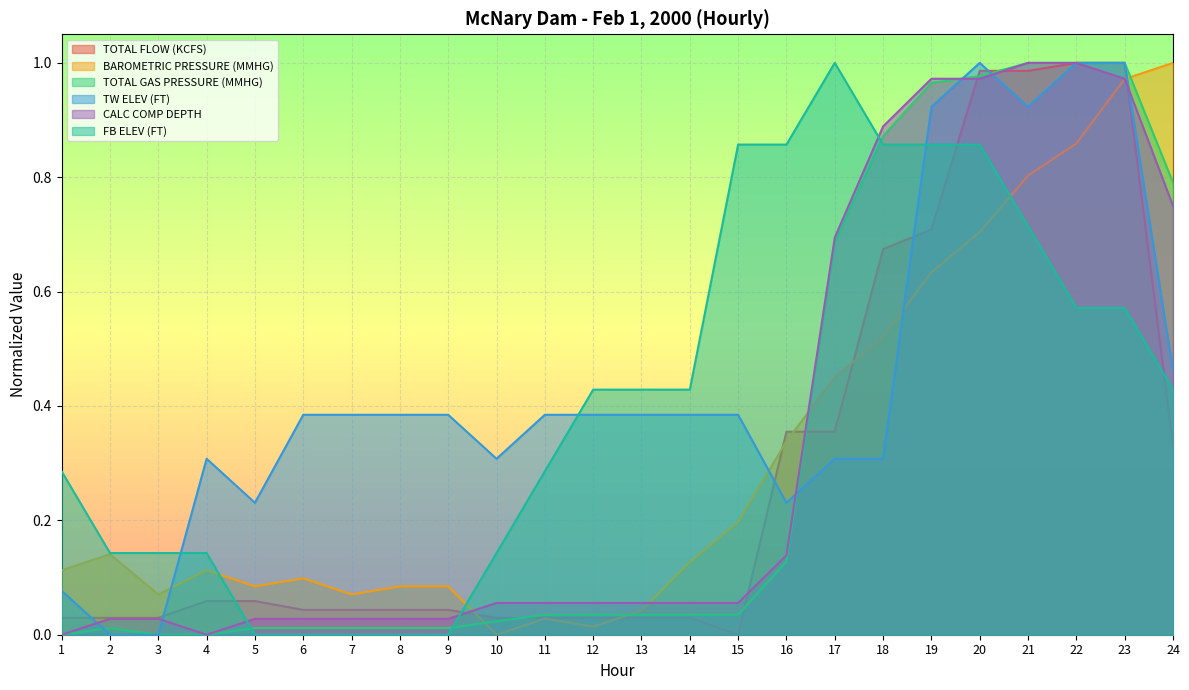

True or false: CALC COMP DEPTH has a value of 0.9 at 18.

True